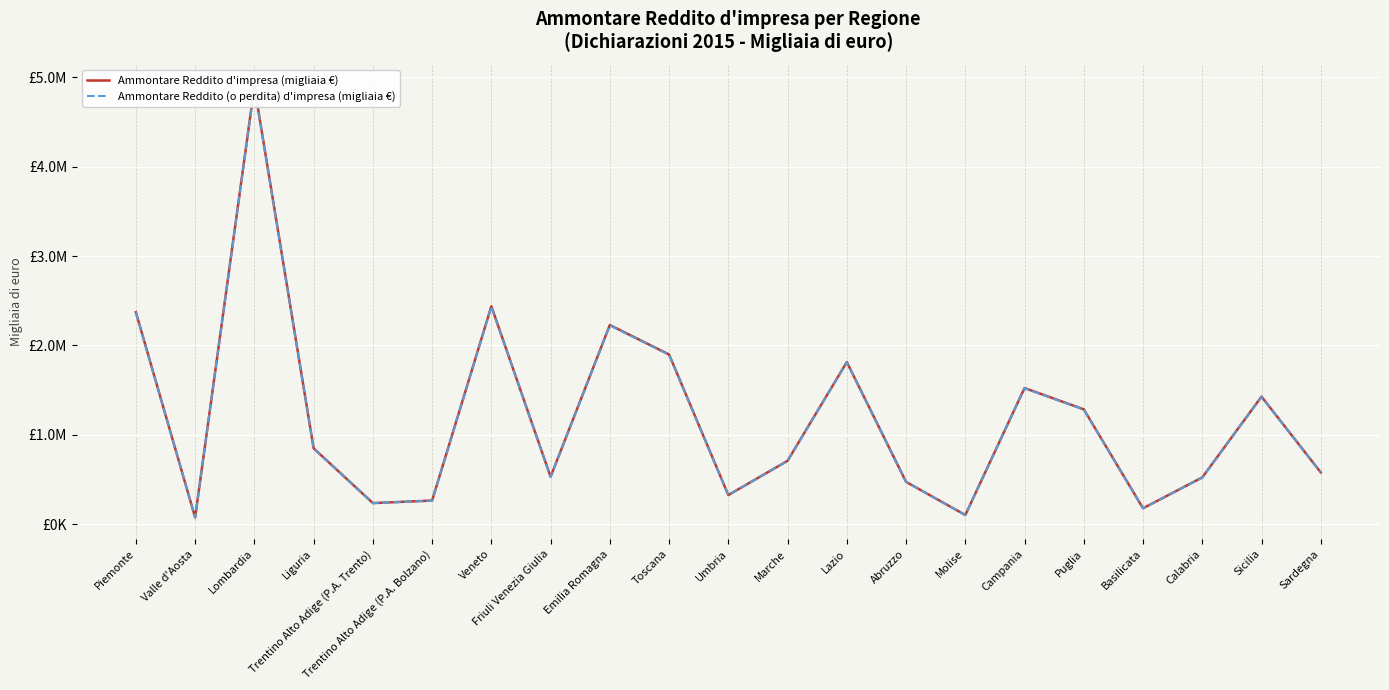

What is the difference between the Ammontare Reddito d'impresa (migliaia €) values at Sicilia and Sardegna?

847853